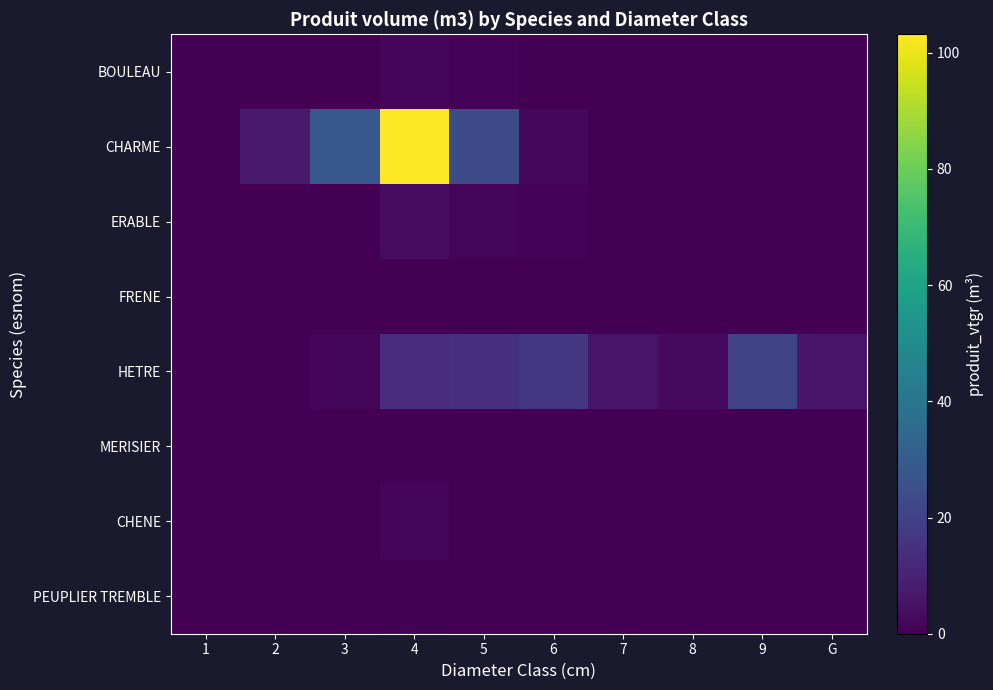

What is the spread (max minus min) of values at 3?

27.9